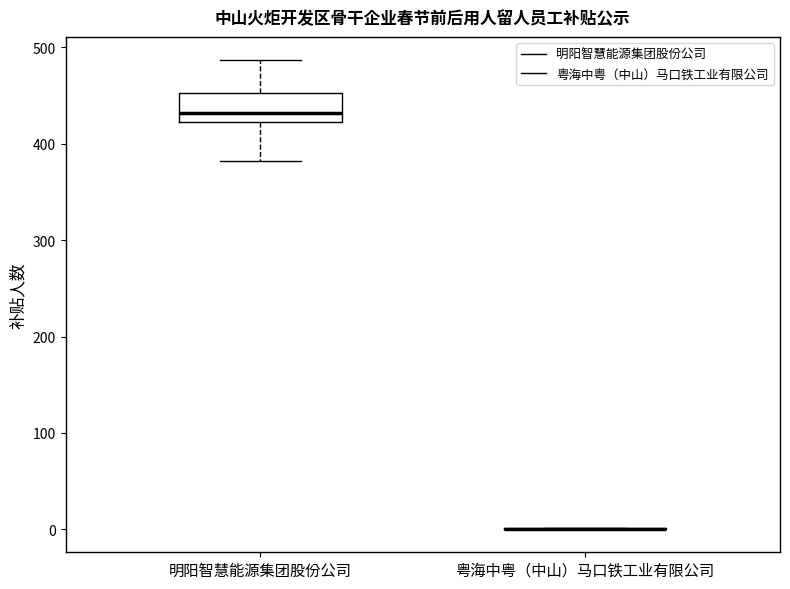

Reading left to right, transcribe this box plot: for each box, give where its median line is, the range the box spans, and where its two whiskers end, as read against the y-axis. The values are not printed on the chart, so give them approximately, as read against the axis.

明阳智慧能源集团股份公司: median 430, box 420 to 450, whiskers 380 to 490
粤海中粤（中山）马口铁工业有限公司: box collapsed to a line at 0, whiskers 0 to 0